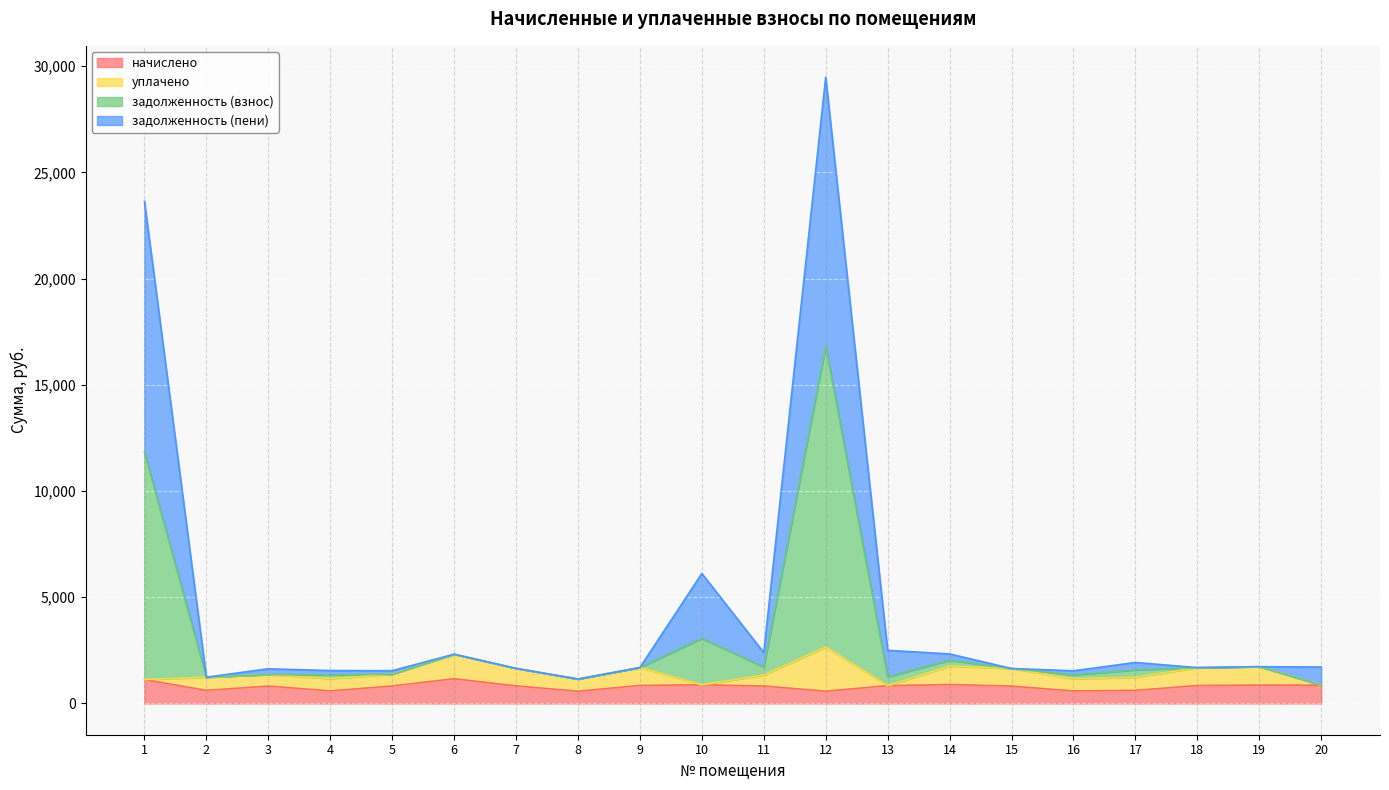

At which category is the sum across all series the highest?

12